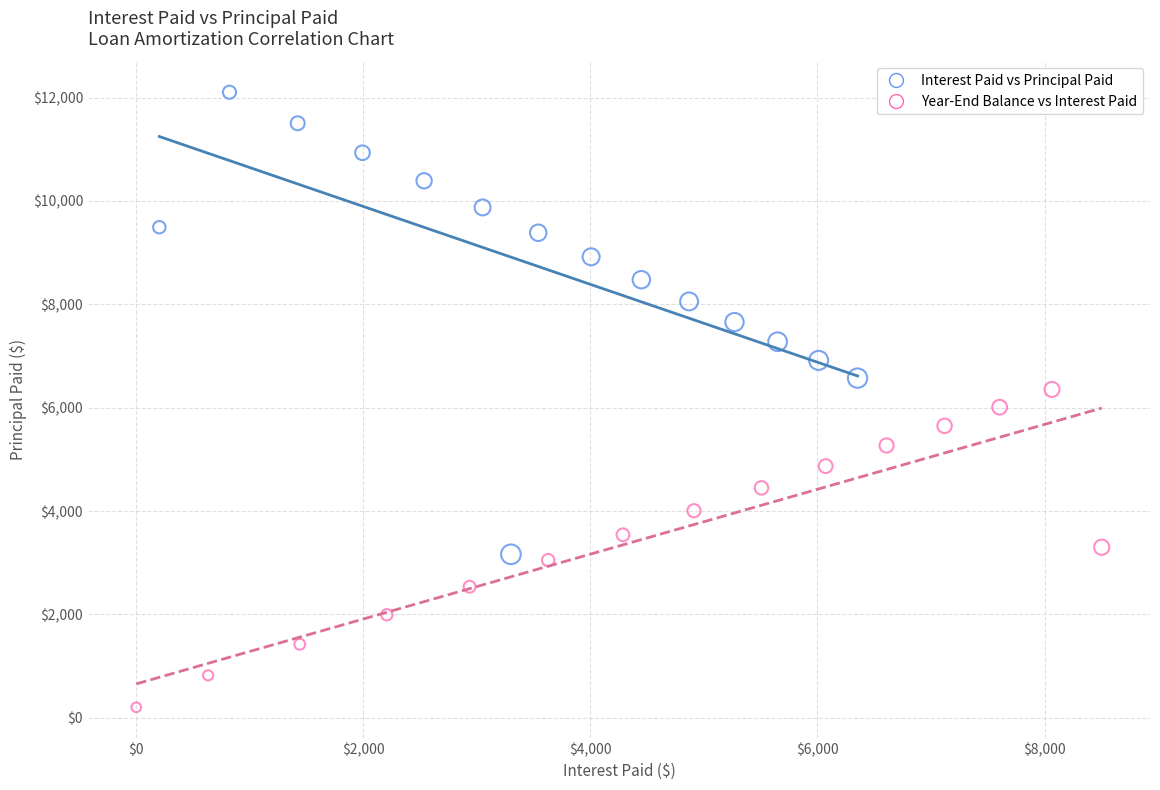

Which series has the widest spread of Y values?

Interest Paid vs Principal Paid